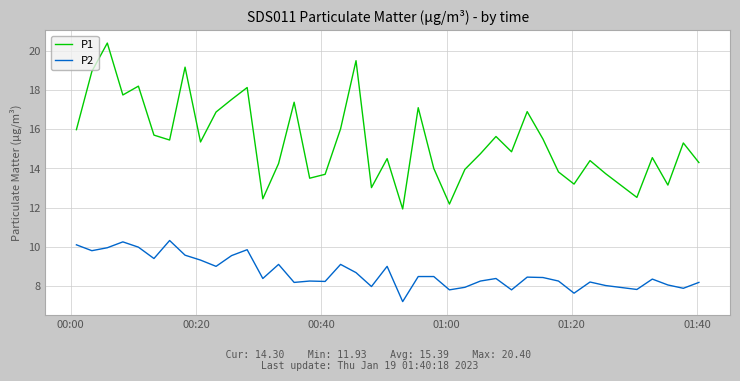

What is the smallest value displayed?

7.2